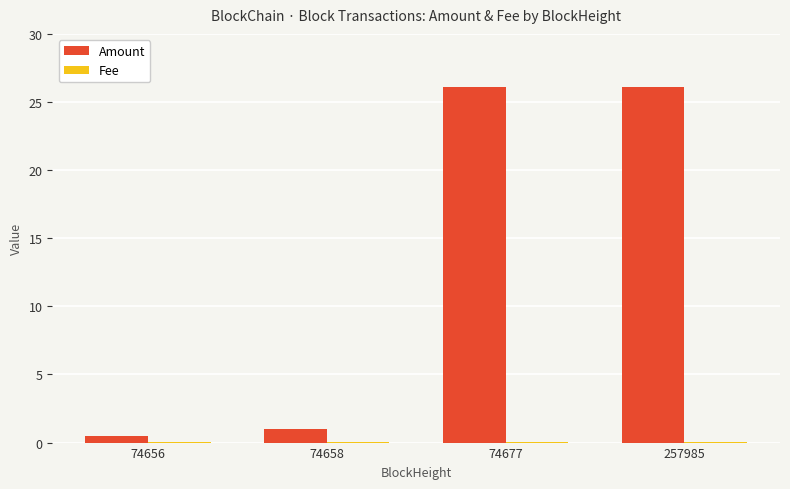

True or false: Amount has a value of 0.5 at 74656.

True